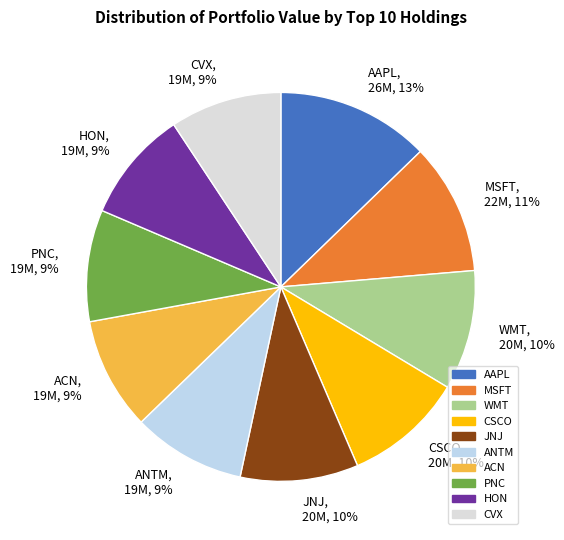

To the nearest percent, what percentage of the pie is AAPL, 26M, 13%?

13%